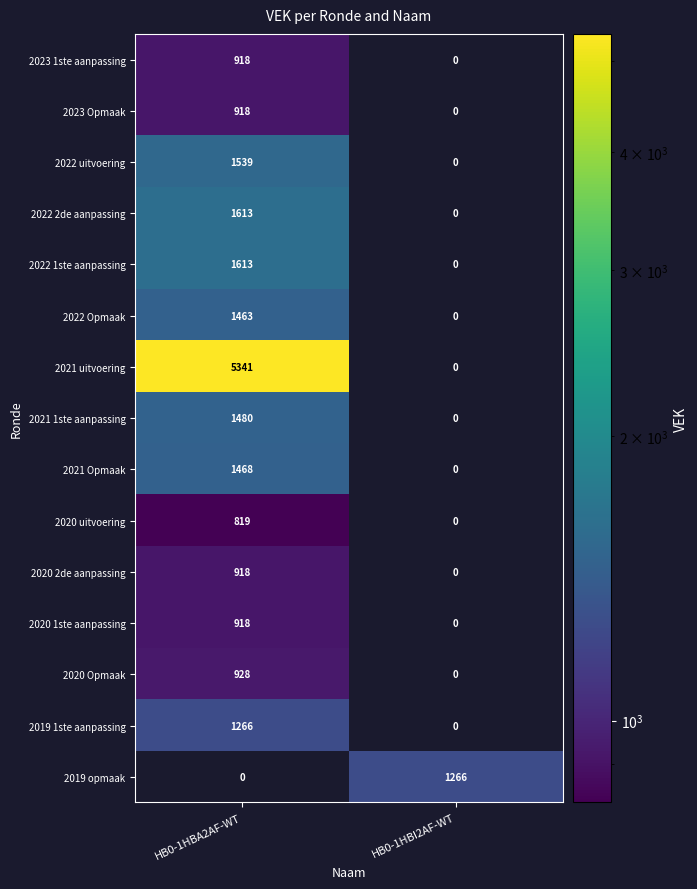

List the labels in order of 2023 Opmaak value, largest first.

HB0-1HBA2AF-WT, HB0-1HBI2AF-WT